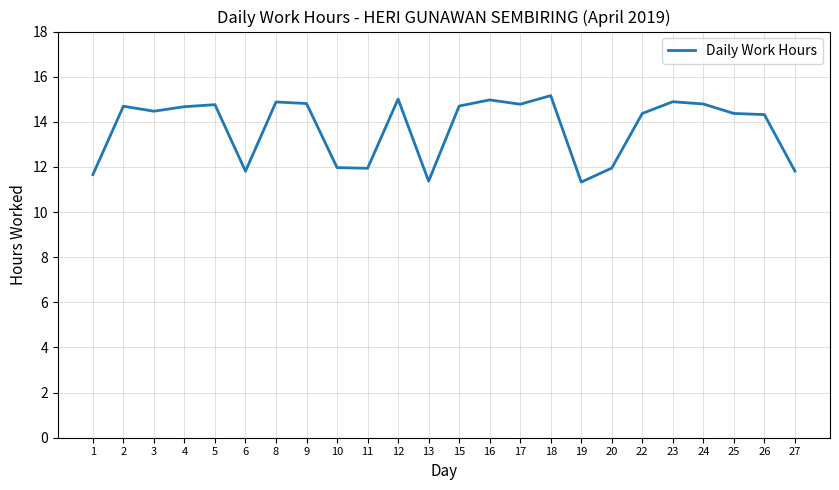

What is the change in value from 18 to 19?

-3.8